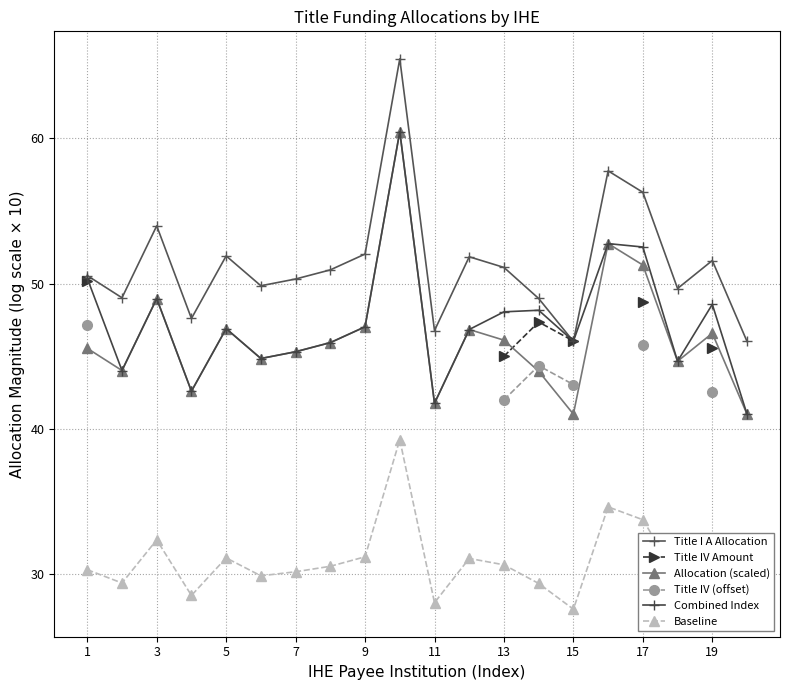

The value of Combined Index at 19 is 48.6. True or false?

True